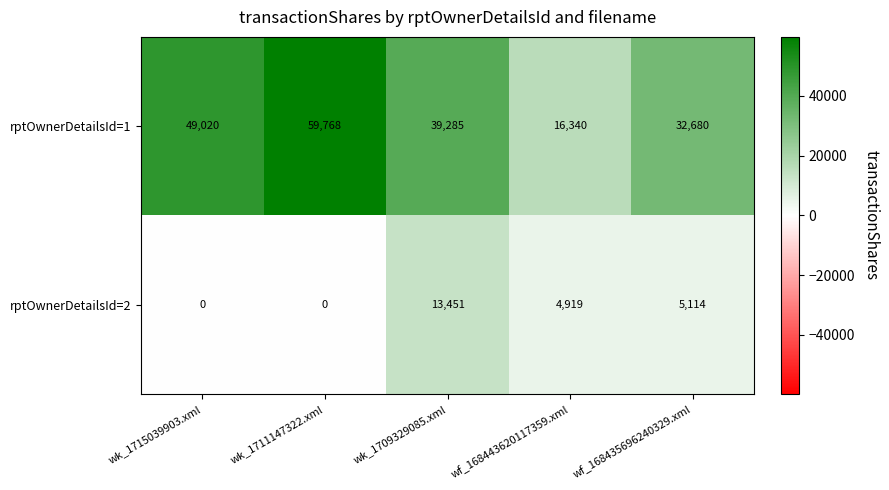

Rank the categories by rptOwnerDetailsId=1 value from highest to lowest.

wk_1711147322.xml, wk_1715039903.xml, wk_1709329085.xml, wf_168435696240329.xml, wf_168443620117359.xml